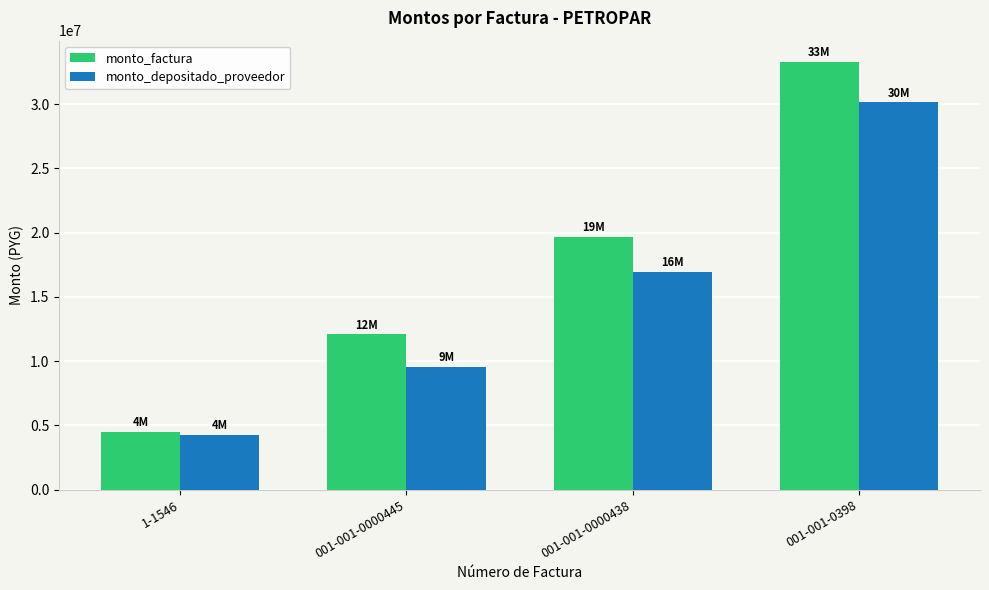

Which series has the widest spread of values?

monto_factura